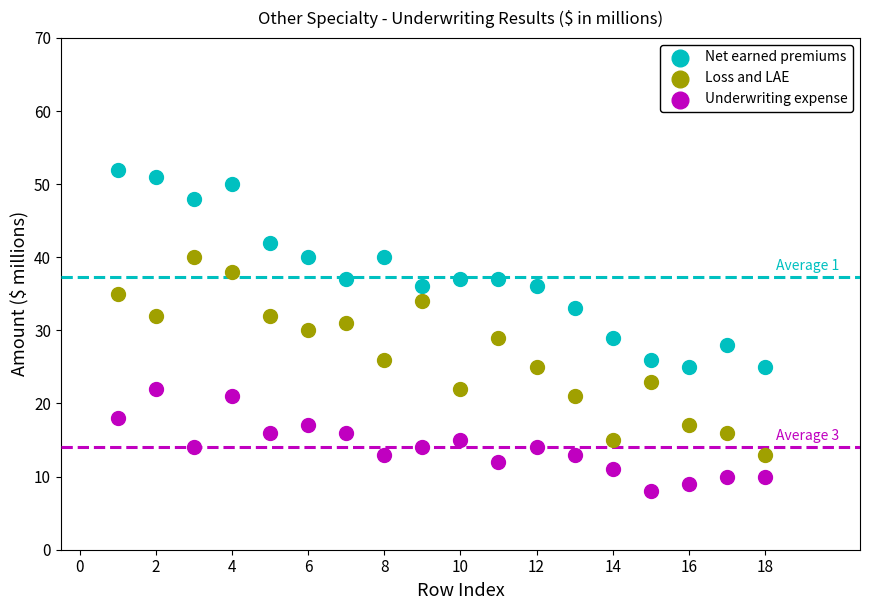

What is the X range (max minus min) for the scatter plot?

17